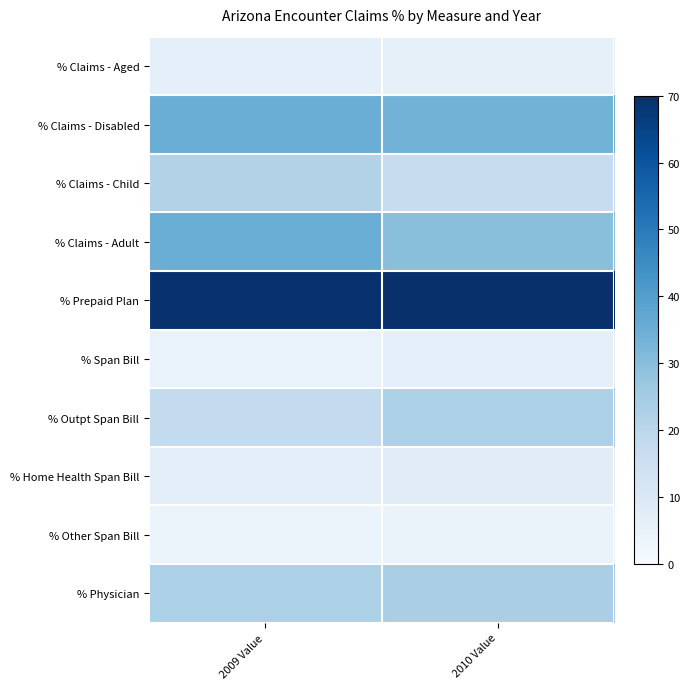

Reading right to left, list all the values displayed in this chart.

% Claims - Aged: 2010 Value=6.0	2009 Value=6.3
% Claims - Disabled: 2010 Value=33.6	2009 Value=35.2
% Claims - Child: 2010 Value=16.9	2009 Value=22.0
% Claims - Adult: 2010 Value=29.7	2009 Value=35.1
% Prepaid Plan: 2010 Value=70.5	2009 Value=69.3
% Span Bill: 2010 Value=6.4	2009 Value=4.9
% Outpt Span Bill: 2010 Value=23.1	2009 Value=17.8
% Home Health Span Bill: 2010 Value=7.7	2009 Value=7.0
% Other Span Bill: 2010 Value=4.5	2009 Value=3.6
% Physician: 2010 Value=23.8	2009 Value=23.2